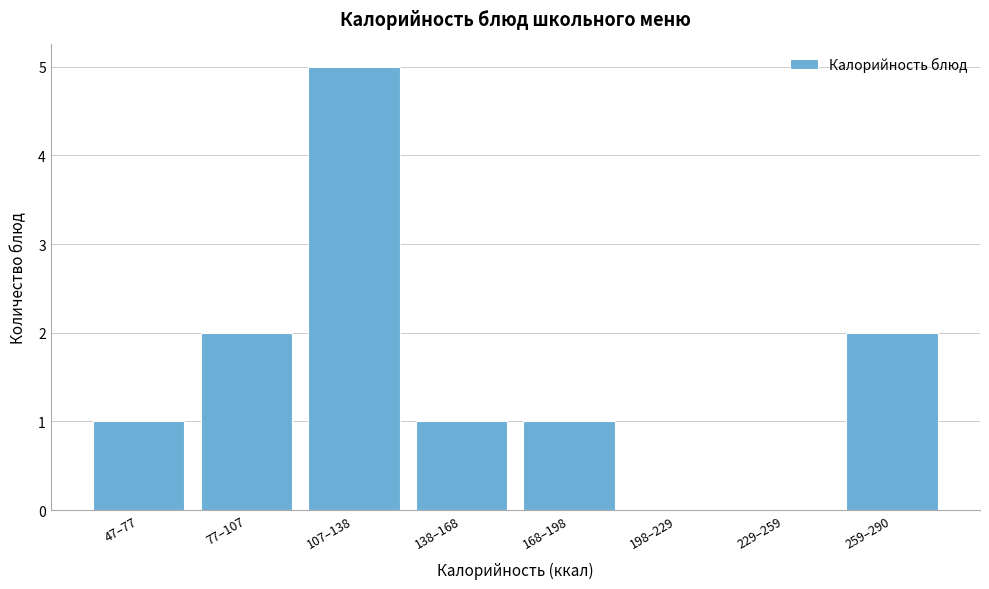

Reading left to right, extract all data points from this chart.

47–77=1	77–107=2	107–138=5	138–168=1	168–198=1	198–229=0	229–259=0	259–290=2